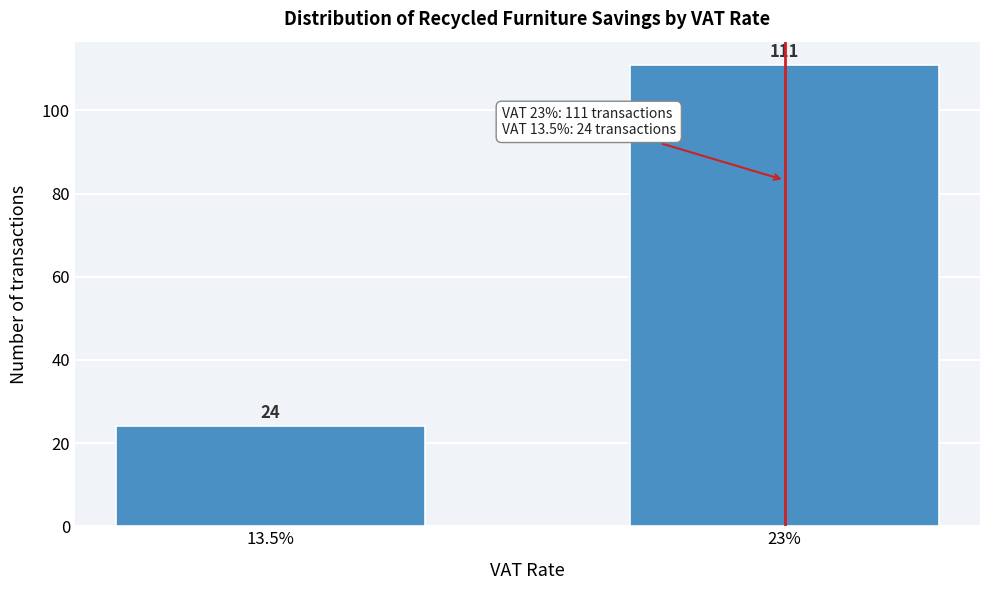

Reading left to right, extract all data points from this chart.

24	111